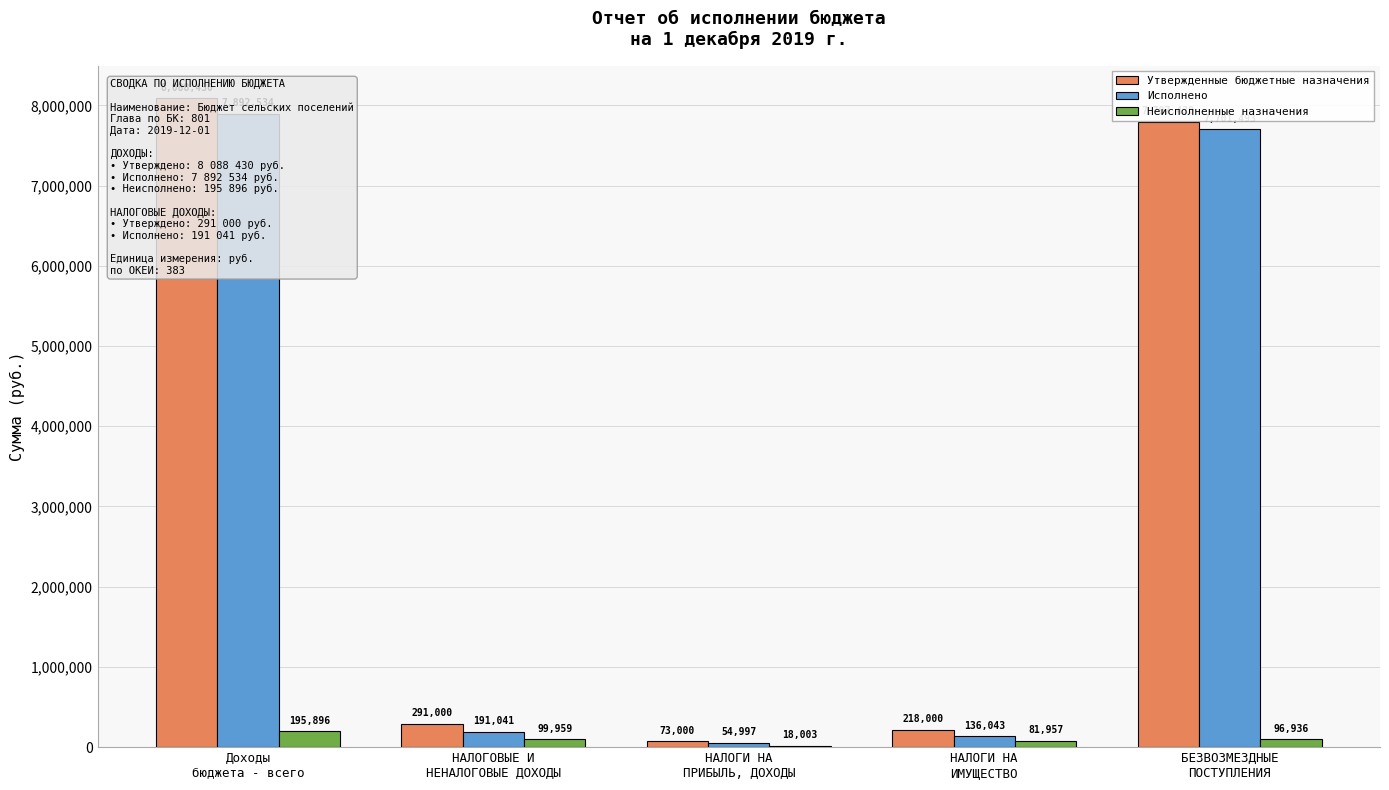

What is the total value across all series at НАЛОГИ НА
ИМУЩЕСТВО?

436000.0